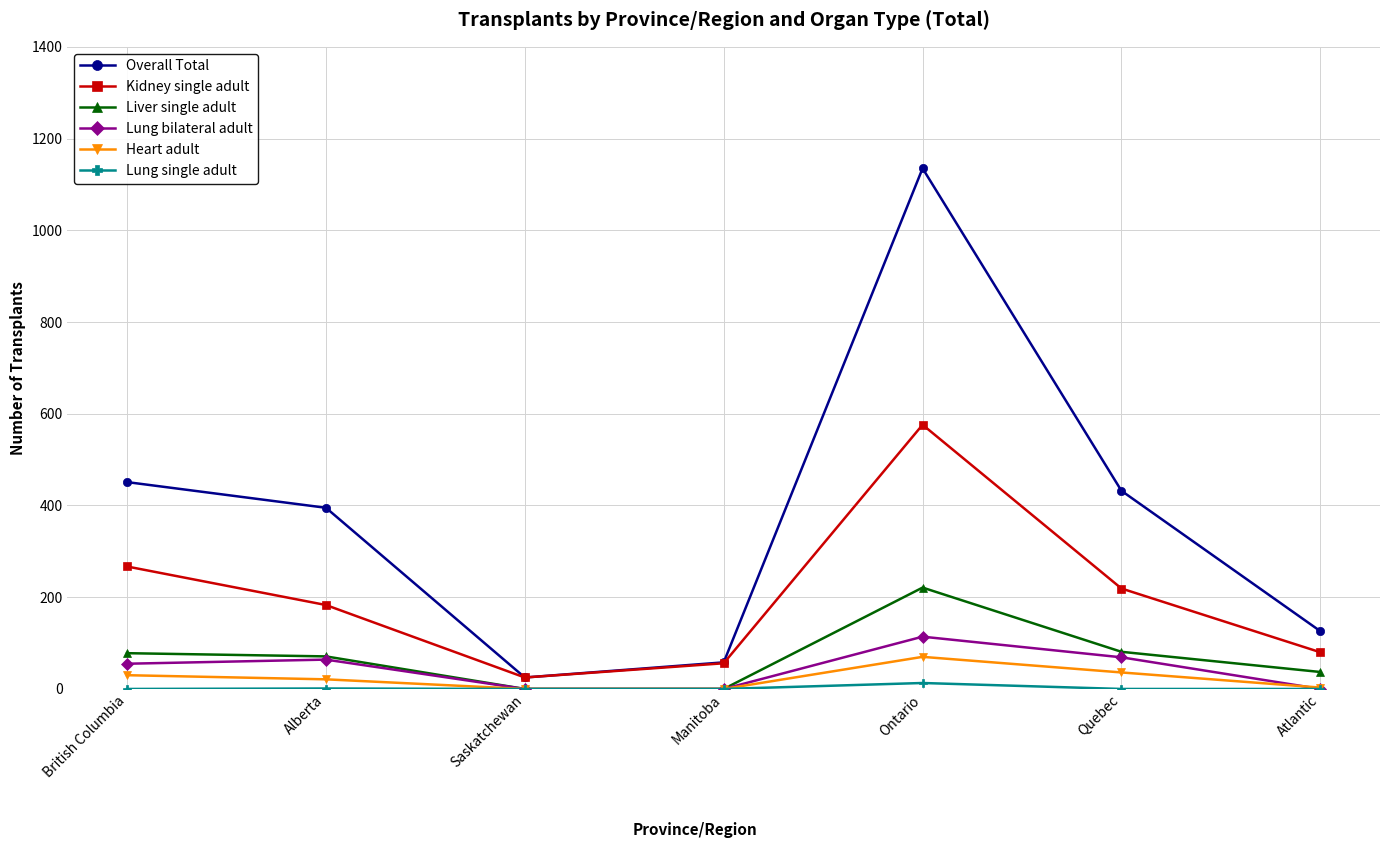

Is this an area chart (filled region under the line)?

No